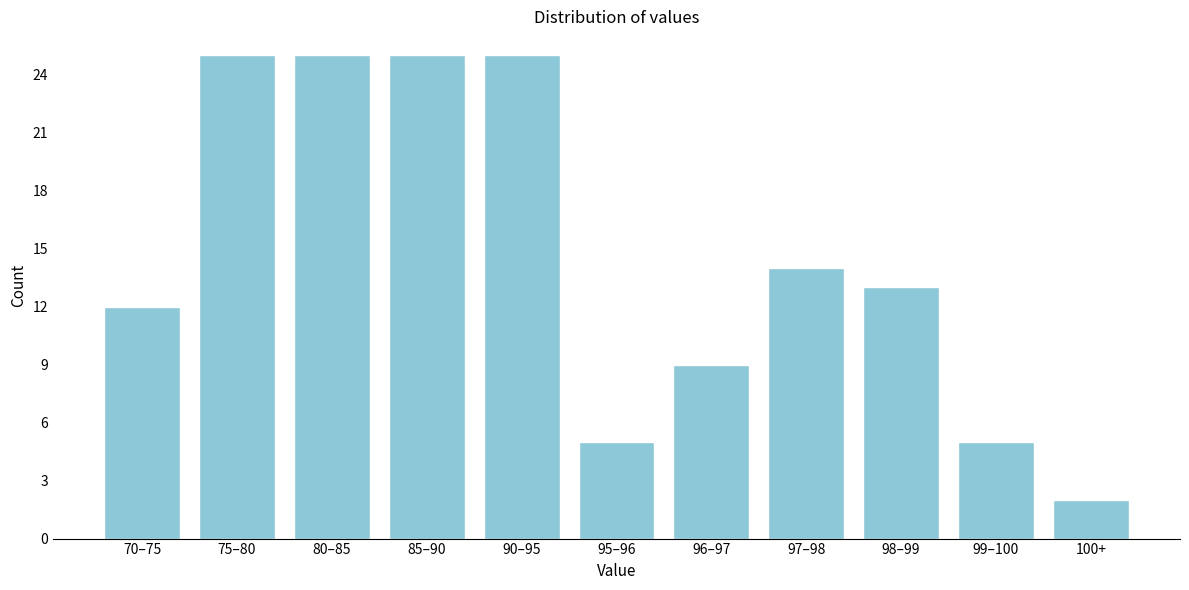

Reading right to left, list all the values displayed in this chart.

2	5	13	14	9	5	25	25	25	25	12